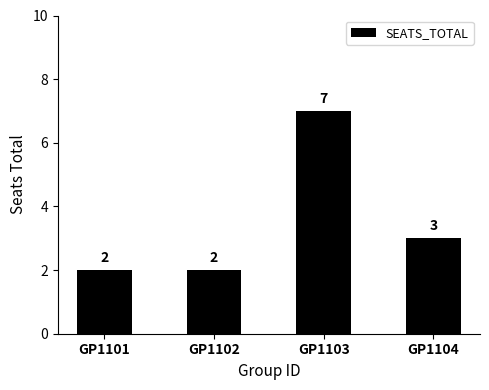

The chart shows a value of 1 at GP1104. True or false?

False